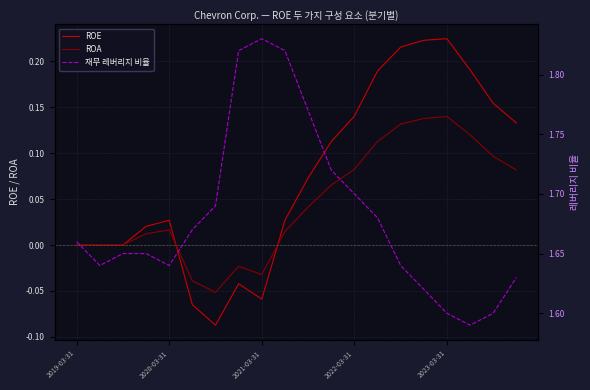

At 2023-03-31, list the series in order from smallest to largest.

ROA, ROE, 재무 레버리지 비율